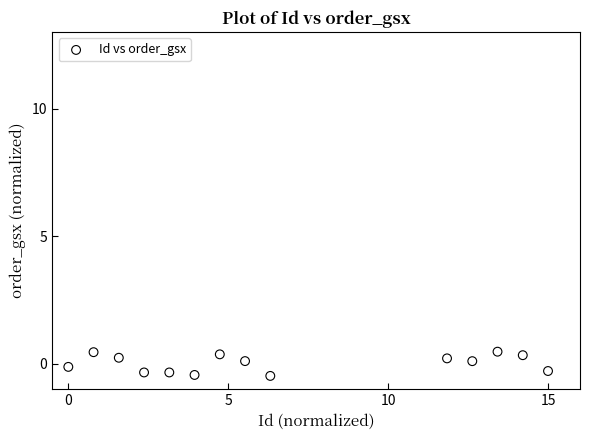

What is the range of X values (max minus min)?

15.0